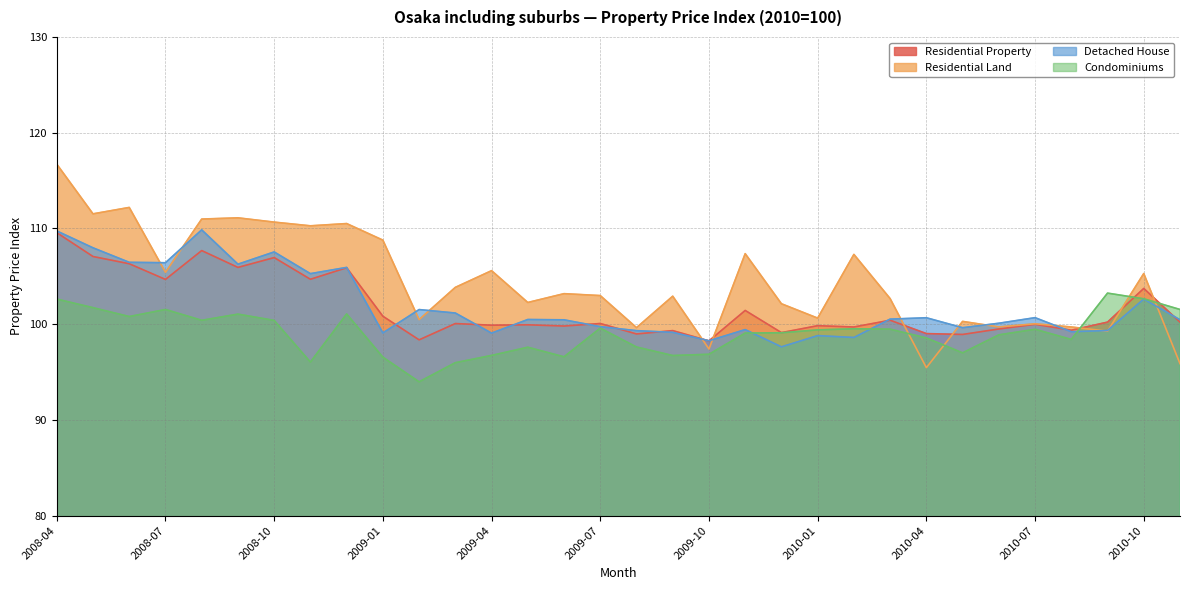

Rank the series by their maximum value, from highest to lowest.

Residential Land, Detached House, Residential Property, Condominiums